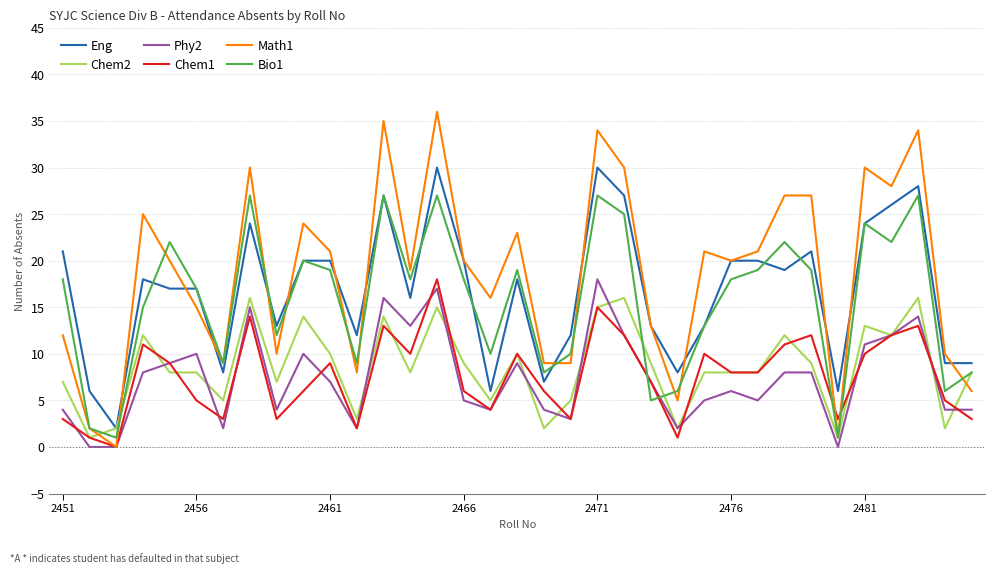

Which series has the widest spread of values?

Math1